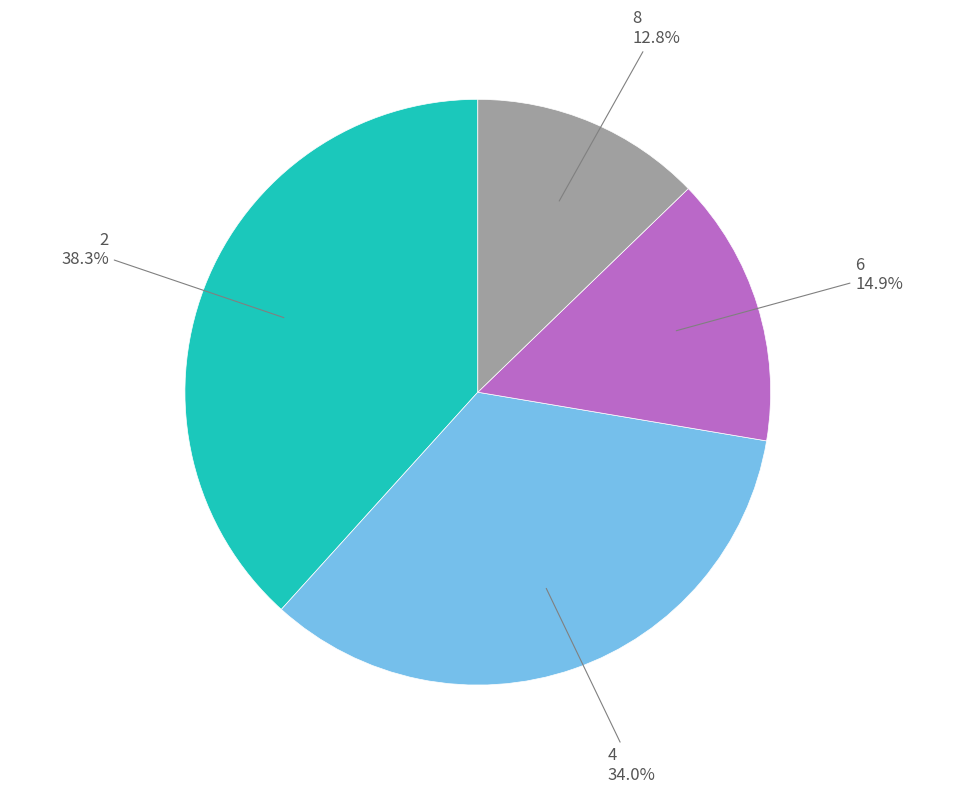

How many slices are in this pie chart?

4